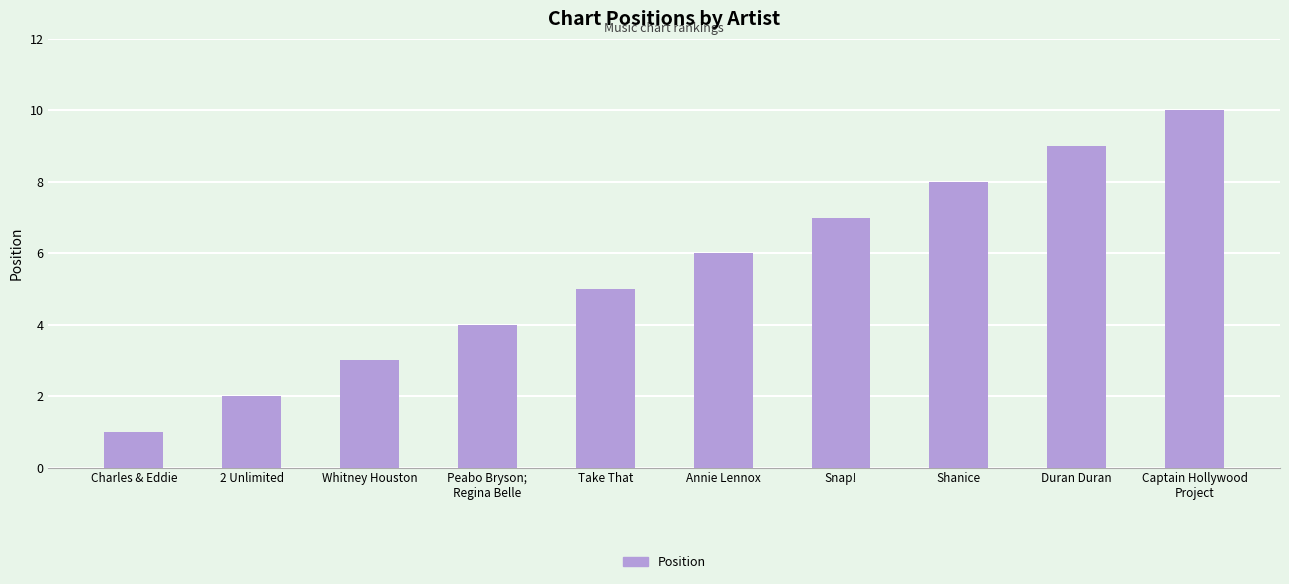

Are the bars grouped side by side (vs. stacked)?

No